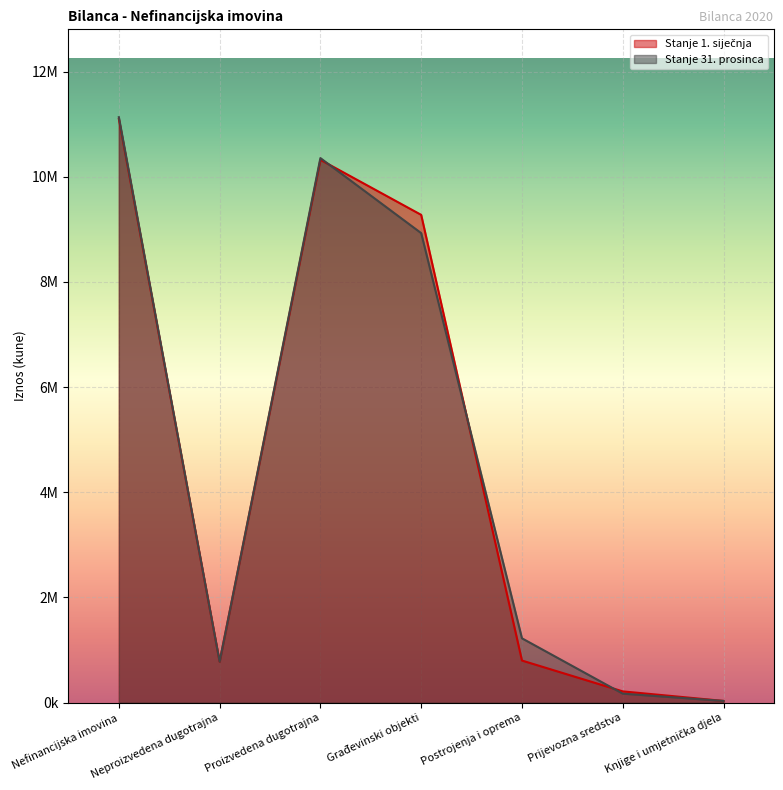

At which category does Stanje 31. prosinca reach its first local peak?

Proizvedena dugotrajna